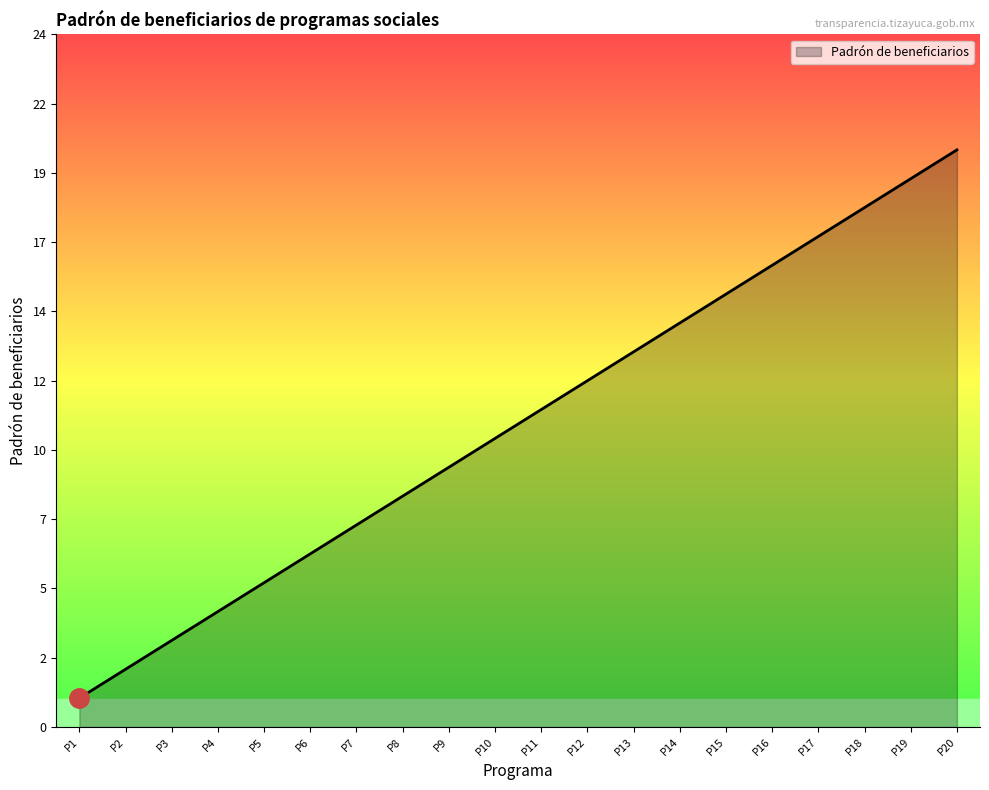

Does the chart display data point markers on the line(s)?

No